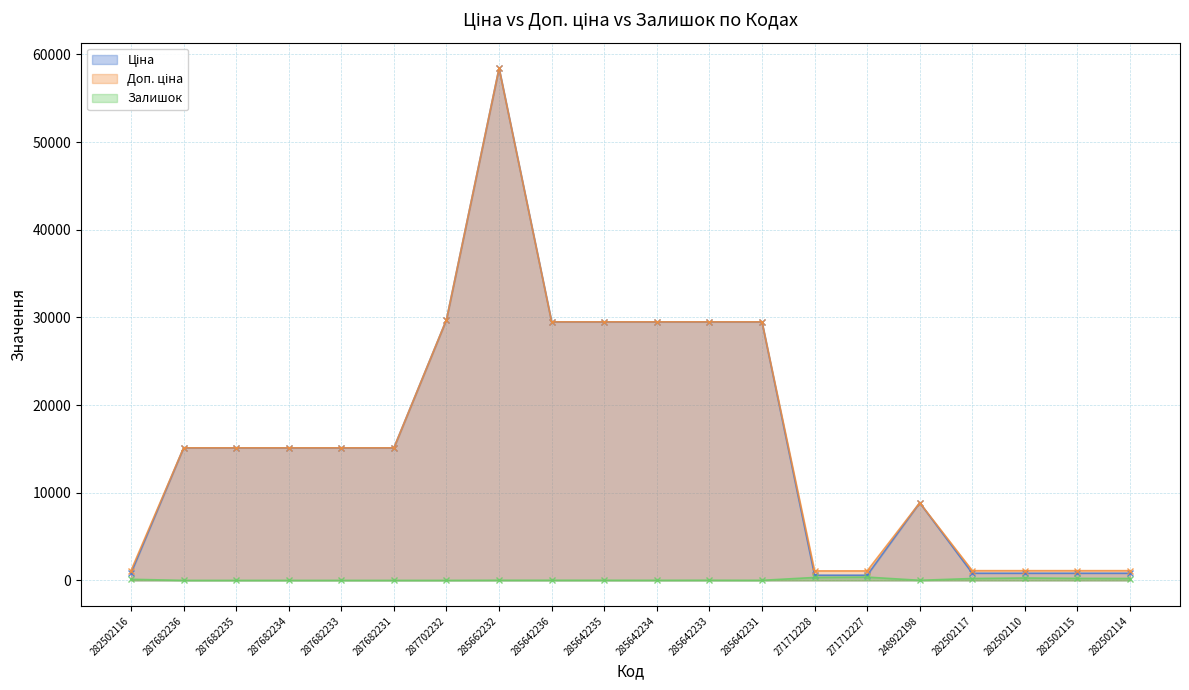

Reading left to right, transcribe all the data shown in this chart.

Ціна: 282502116=818.5	287682236=15120.0	287682235=15120.0	287682234=15120.0	287682233=15120.0	287682231=15120.0	287702232=29747.2	285662232=58426.5	285642236=29491.5	285642235=29491.5	285642234=29491.5	285642233=29491.5	285642231=29491.5	271712228=589.9	271712227=589.9	248922198=8856.7	282502117=818.5	282502110=818.5	282502115=818.5	282502114=818.5
Доп. ціна: 282502116=1109.2	287682236=15120.0	287682235=15120.0	287682234=15120.0	287682233=15120.0	287682231=15120.0	287702232=29747.2	285662232=58426.5	285642236=29491.5	285642235=29491.5	285642234=29491.5	285642233=29491.5	285642231=29491.5	271712228=1081.7	271712227=1081.7	248922198=8856.7	282502117=1109.2	282502110=1109.2	282502115=1109.2	282502114=1109.2
Залишок: 282502116=125.0	287682236=0.0	287682235=0.0	287682234=0.0	287682233=0.0	287682231=0.0	287702232=0.0	285662232=14.0	285642236=14.0	285642235=13.0	285642234=10.0	285642233=16.0	285642231=7.0	271712228=334.0	271712227=374.0	248922198=11.0	282502117=215.0	282502110=271.0	282502115=229.0	282502114=214.0